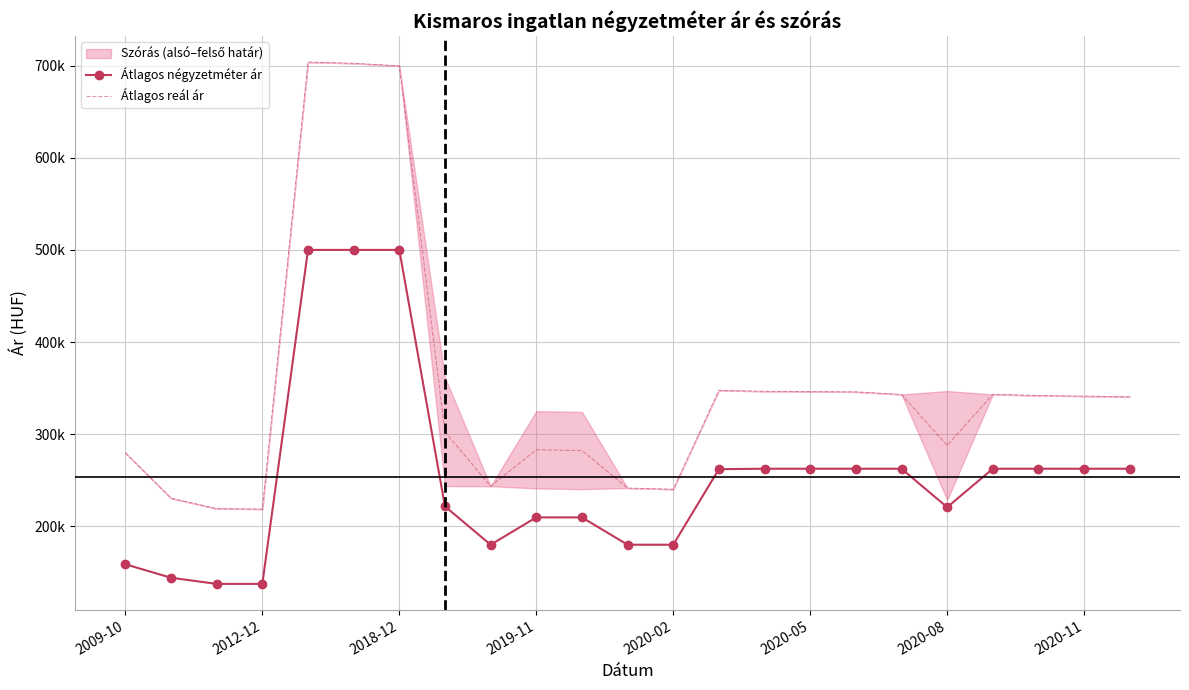

What is the maximum value for Átlagos reál ár?

703824